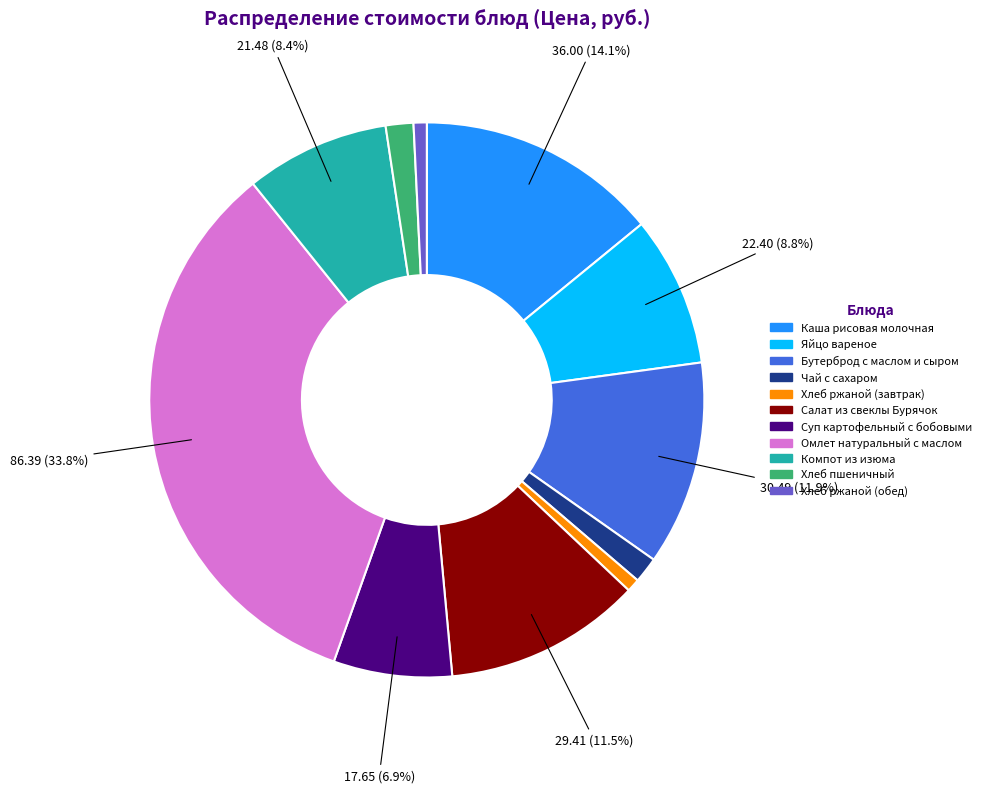

Do Бутерброд с маслом и сыром and Компот из изюма together represent more than half of the pie?

No